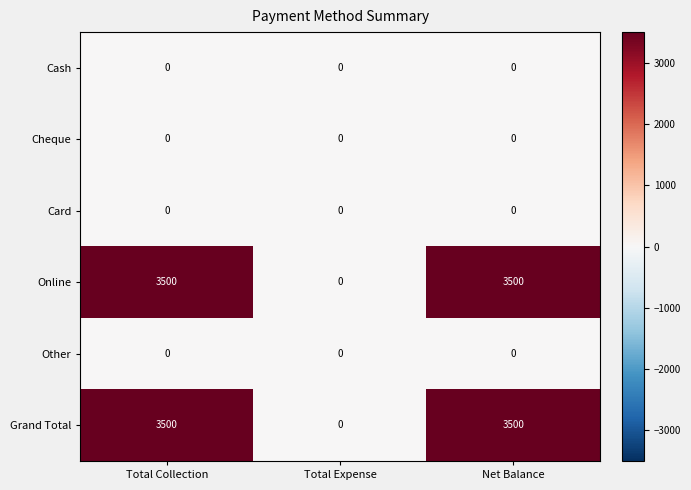

Which category has the lowest value in the Online series?

Total Expense